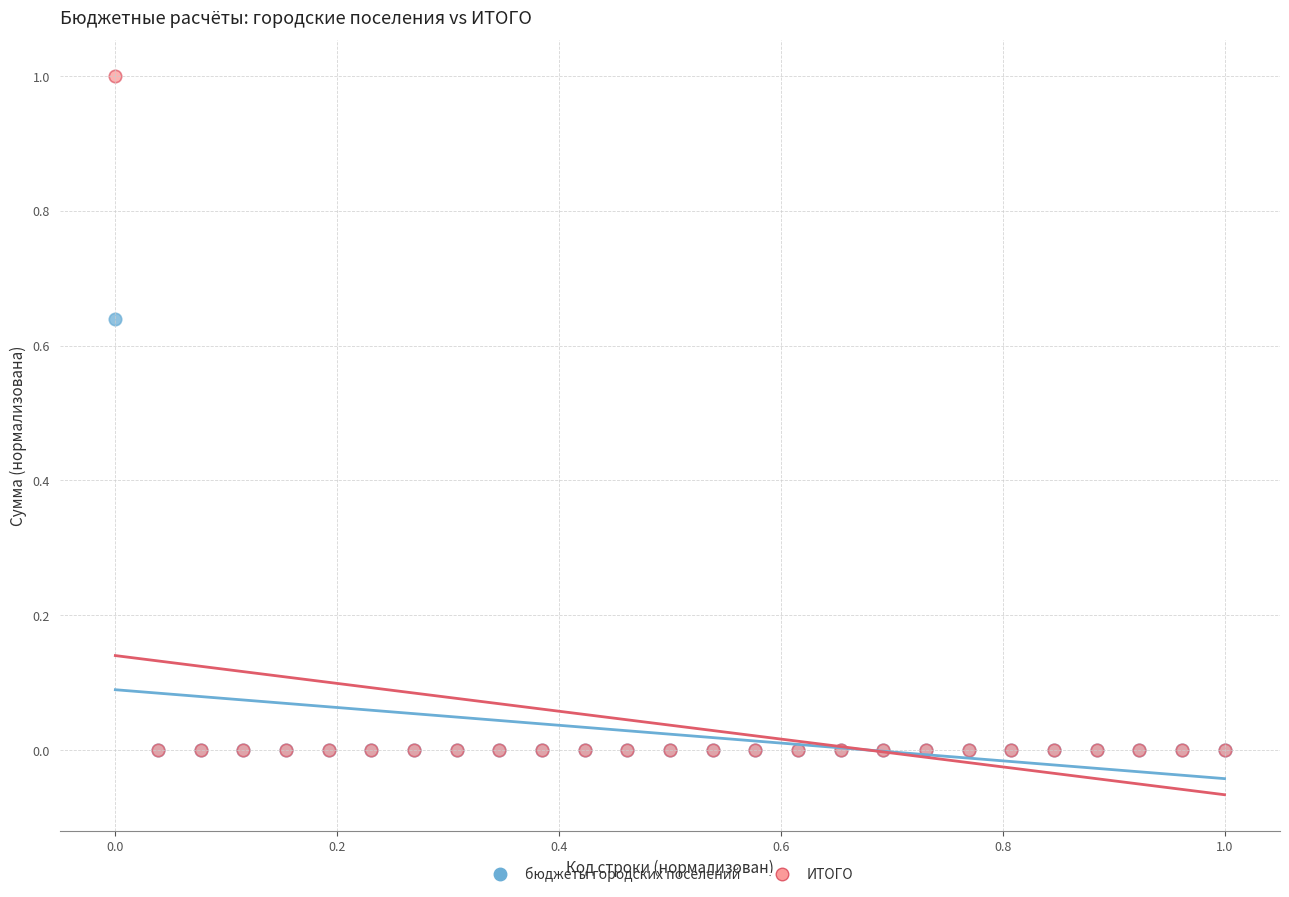

Which series contains the highest Y value?

ИТОГО